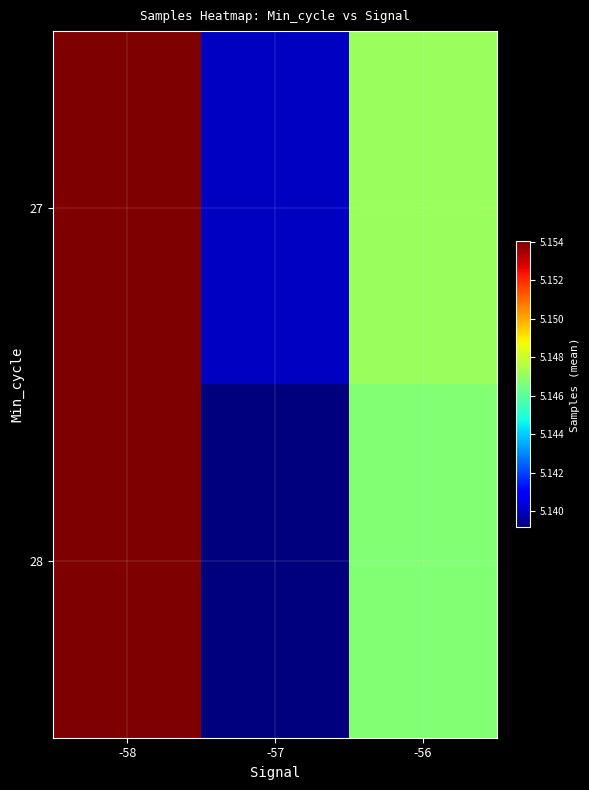

Rank the series by their maximum value, from highest to lowest.

27, 28